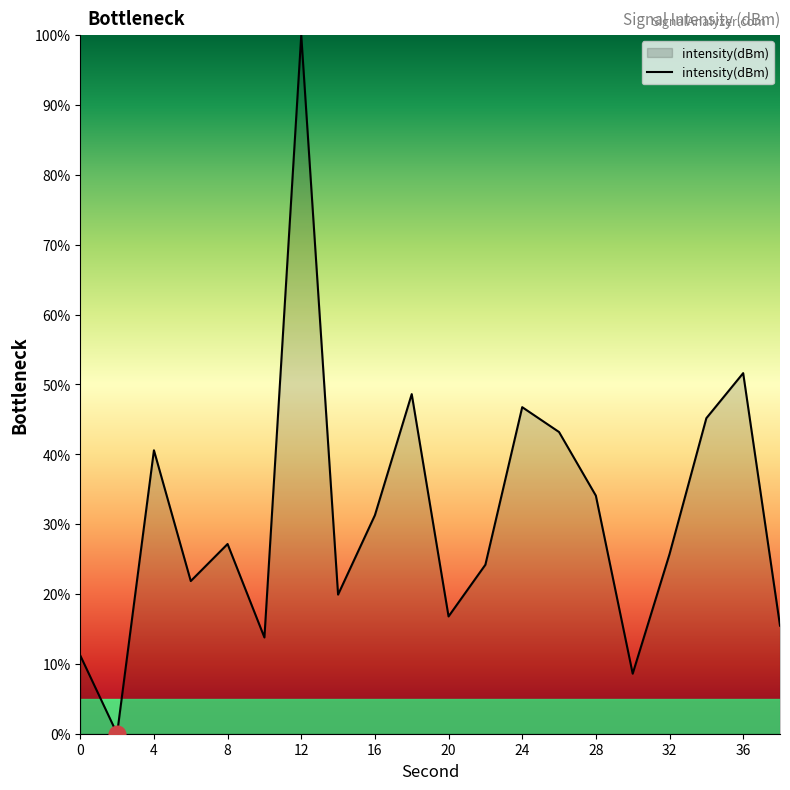

What is the sum of all values?

625.9